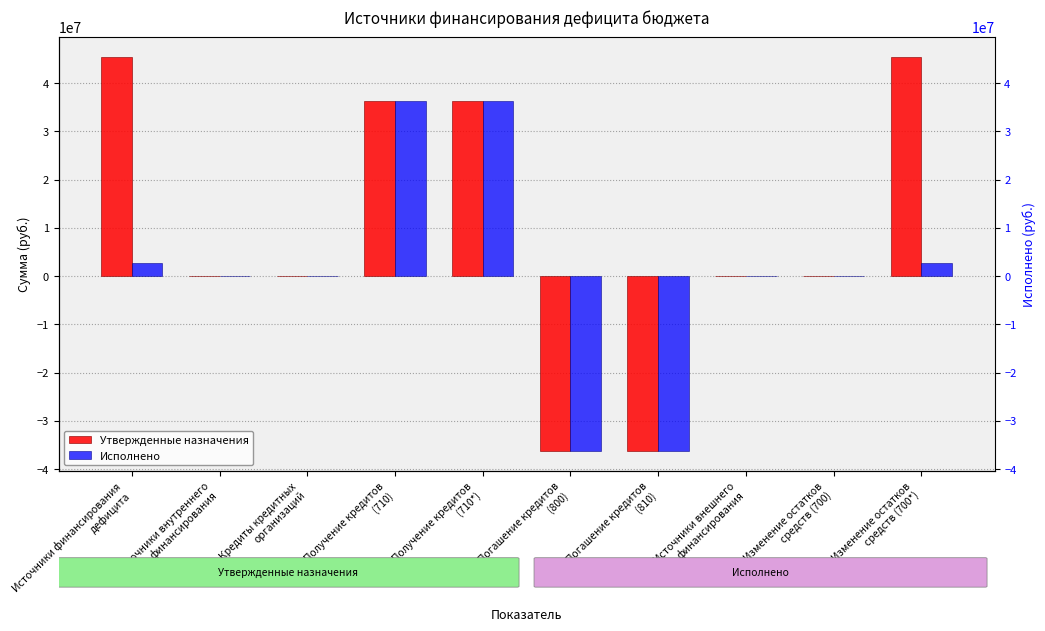

What is the greatest value displayed?

45460092.6